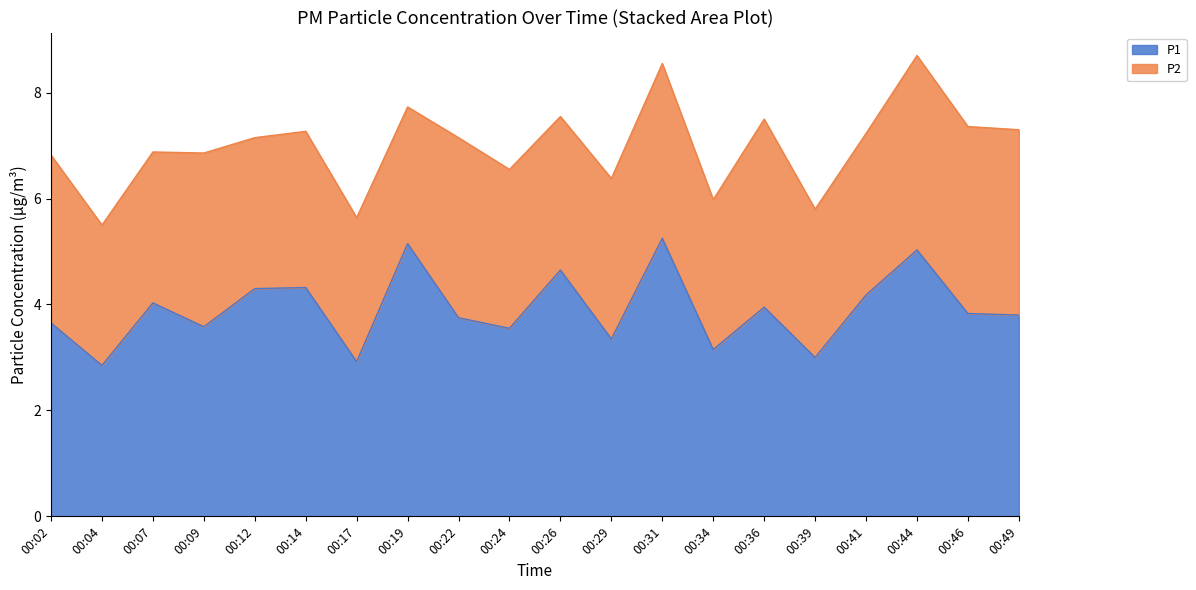

What is the approximate value at 00:02?

3.6